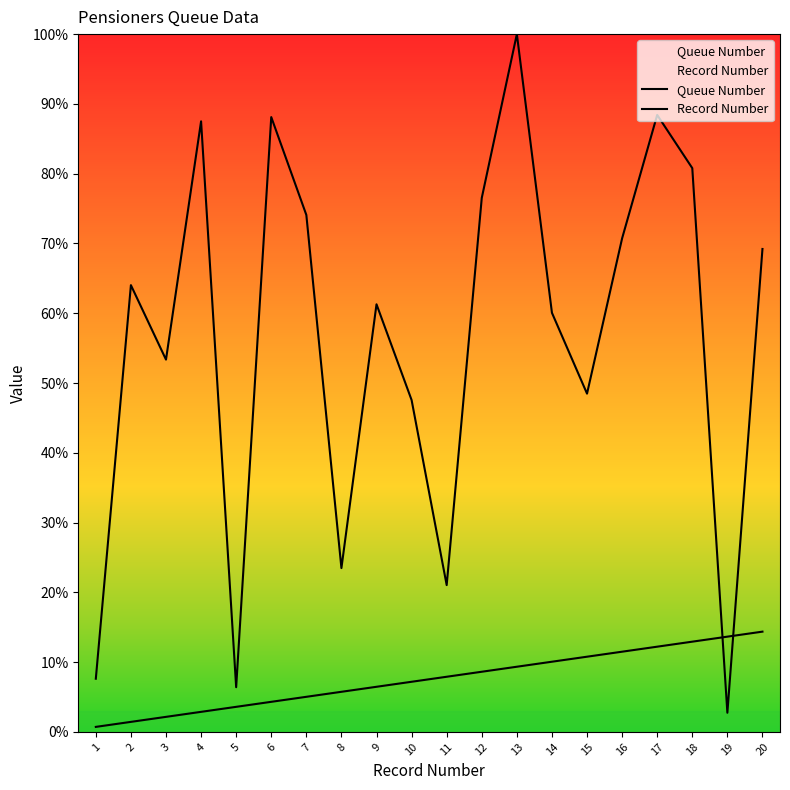

Where does the Queue Number series first go above 222?

2